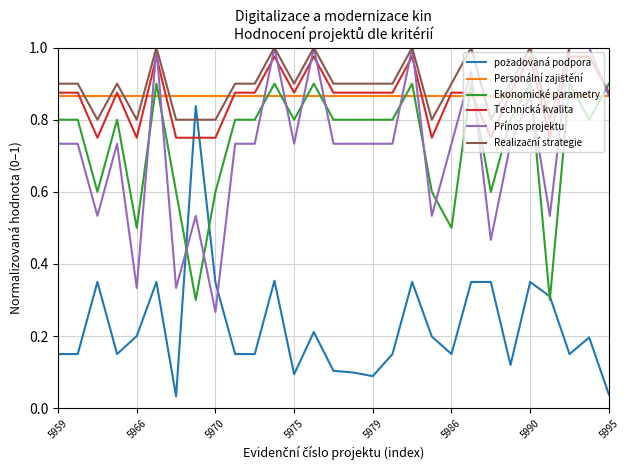

How many intersections are there between Technická kvalita and Ekonomické parametry?

3